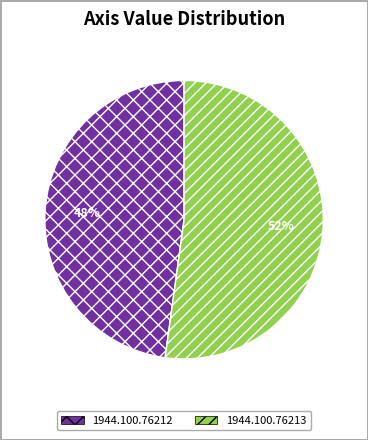

Rank the categories by value from lowest to highest.

1944.100.76212, 1944.100.76213